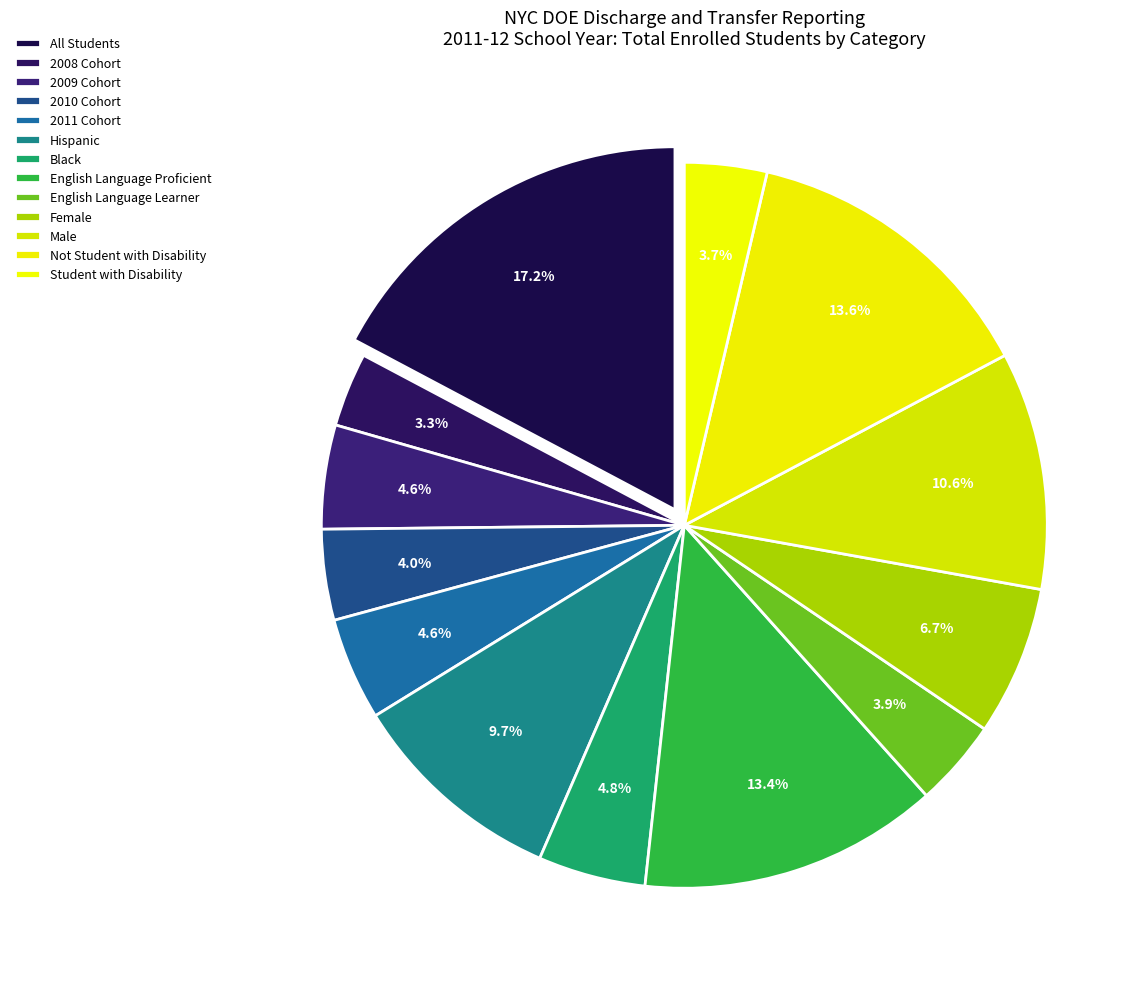

How many slices are in this pie chart?

13